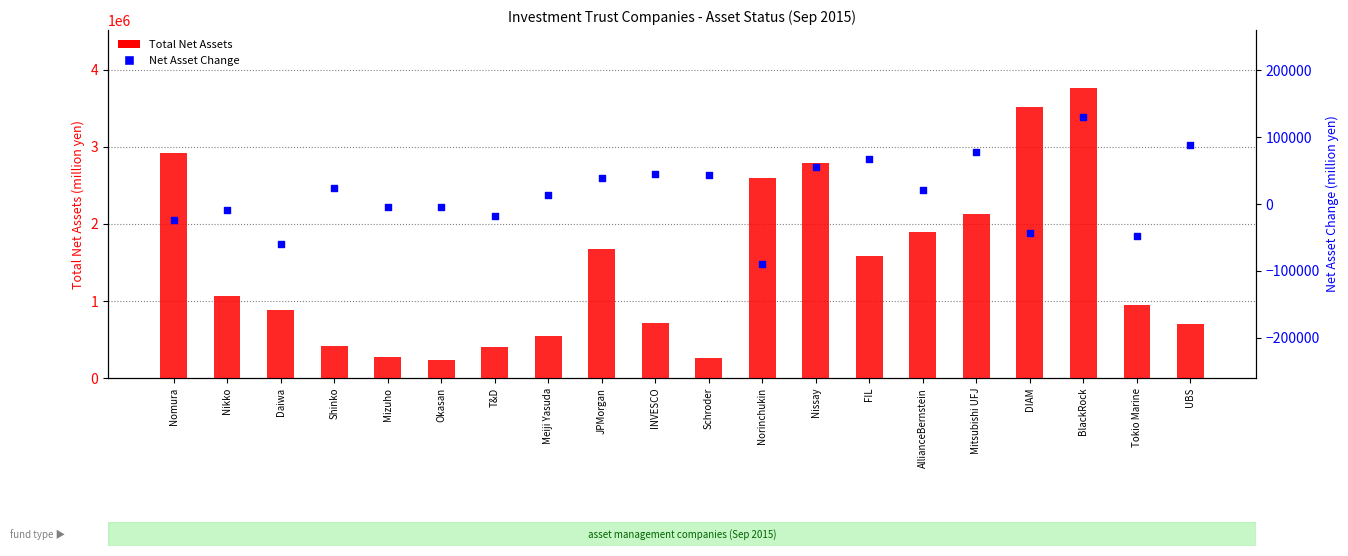

Is the value of Total Net Assets at Mitsubishi UFJ greater than the value of Net Asset Change at JPMorgan?

Yes